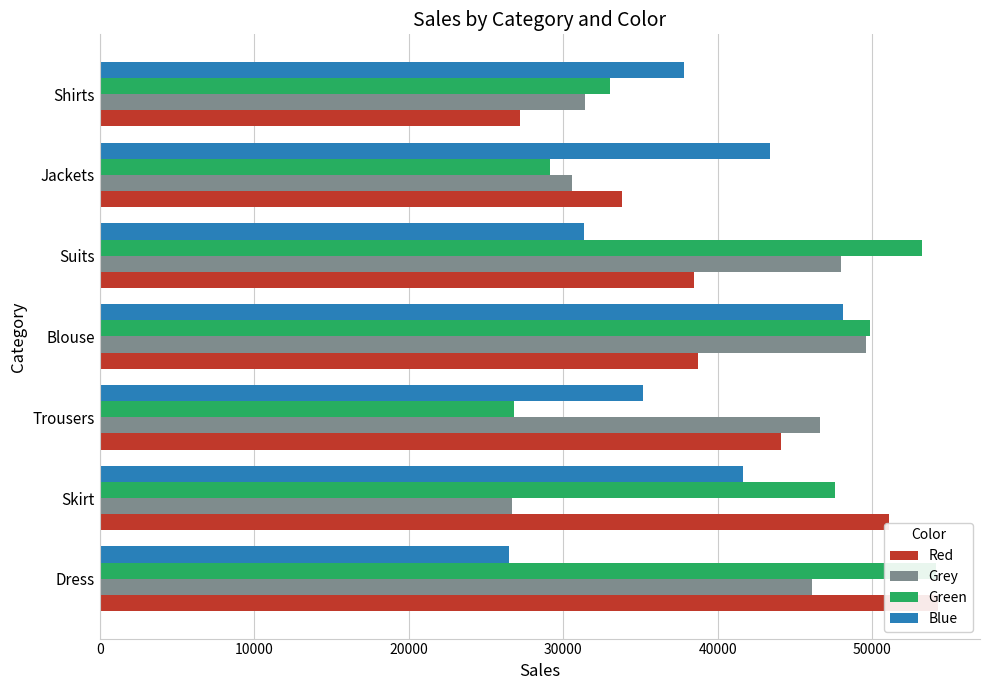

Which series has the largest total across all categories?

Green